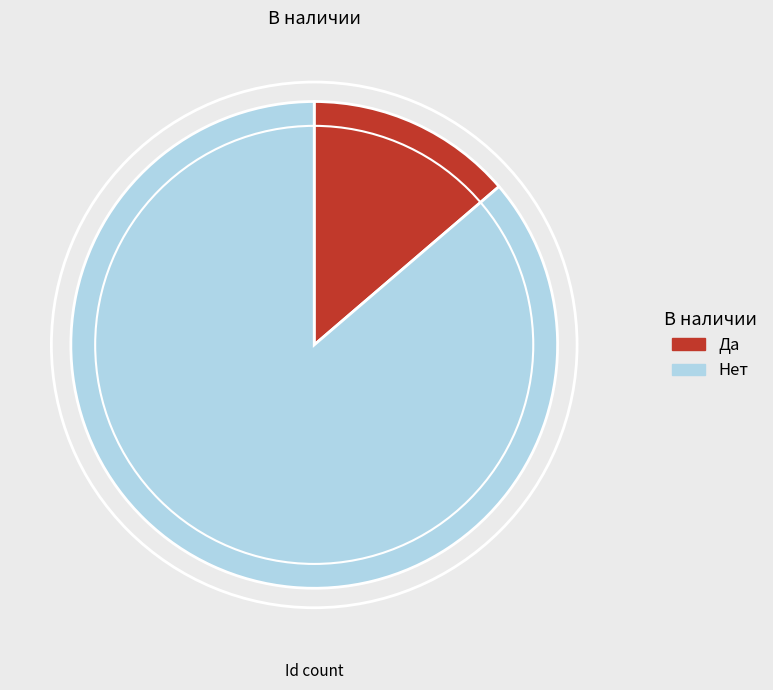

Rank the categories by value from highest to lowest.

Нет, Да